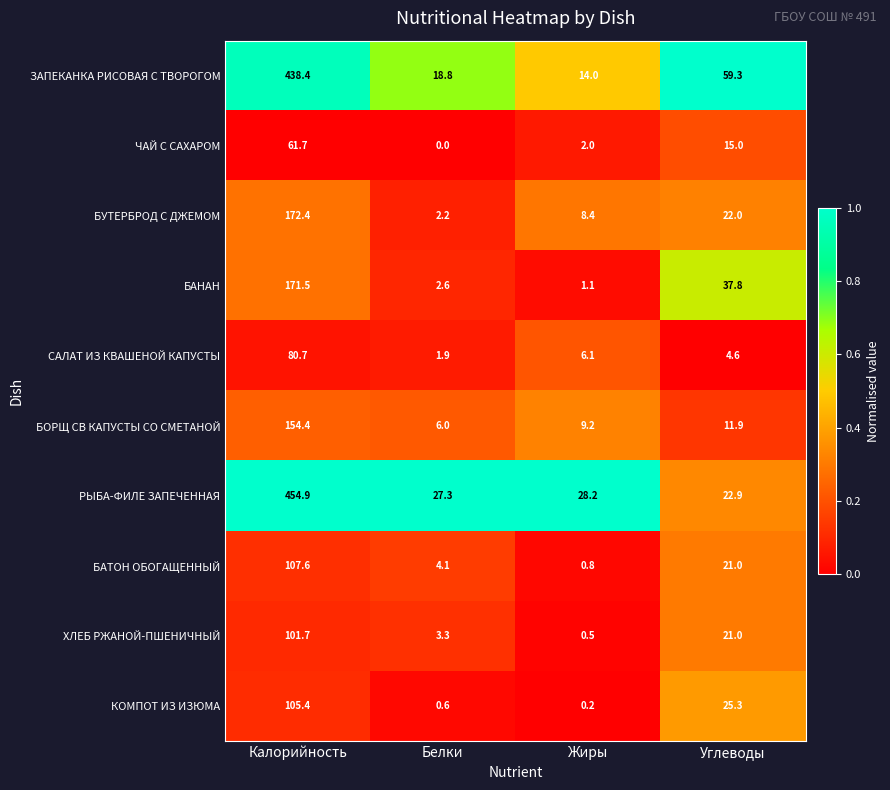

True or false: ЧАЙ С САХАРОМ has a value of 61.7 at Калорийность.

True